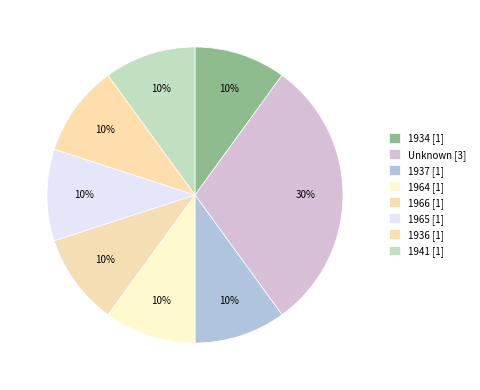

How many segments does this pie chart have?

8